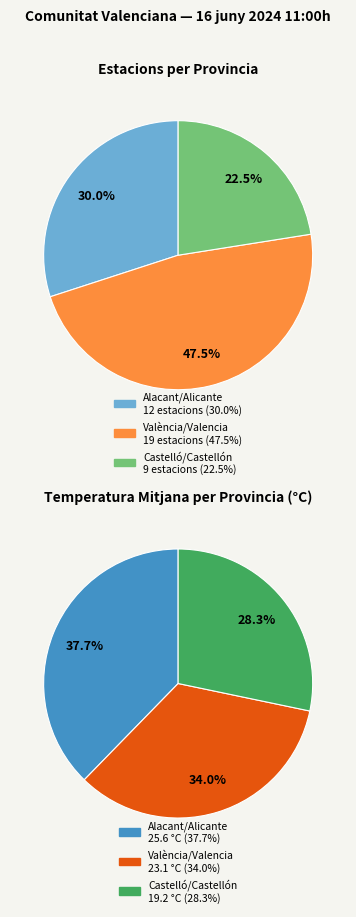

Does any single category account for the majority?

No